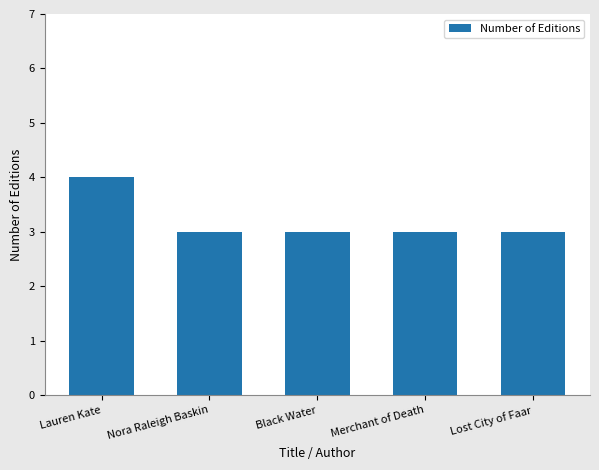

Reading left to right, extract all data points from this chart.

Lauren Kate=4	Nora Raleigh Baskin=3	Black Water=3	Merchant of Death=3	Lost City of Faar=3